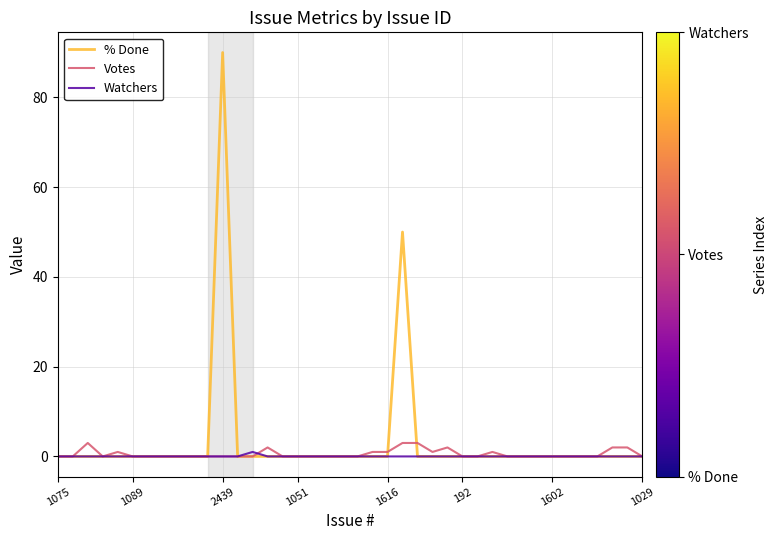

Which series has the widest spread of values?

% Done